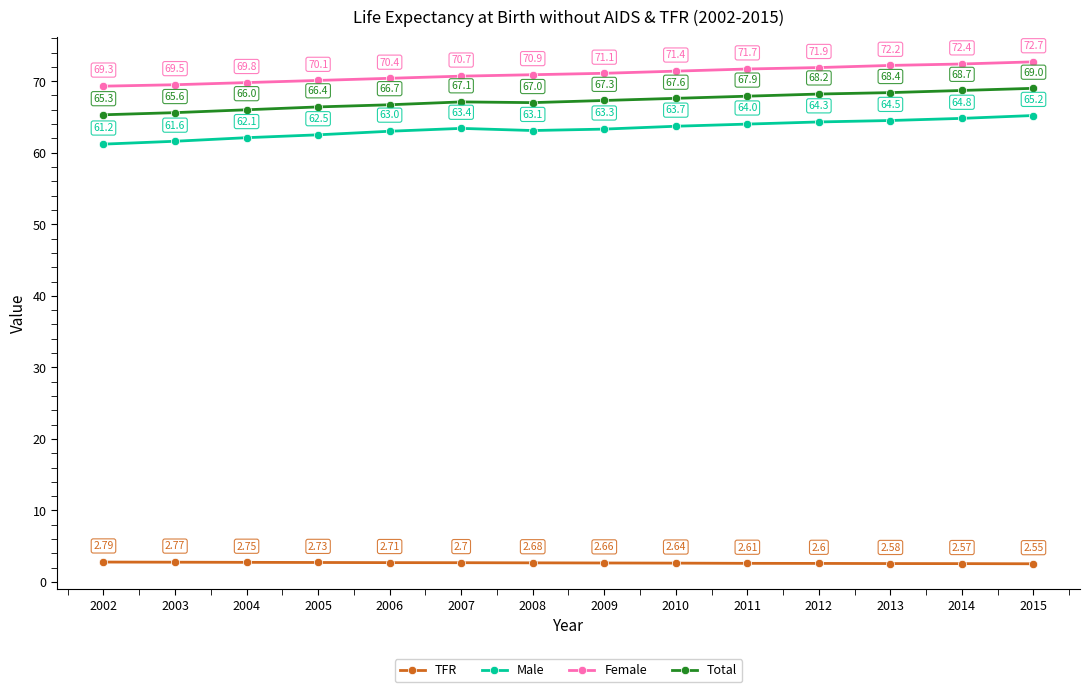

What is the difference between the maximum and minimum values in the TFR series?

0.2